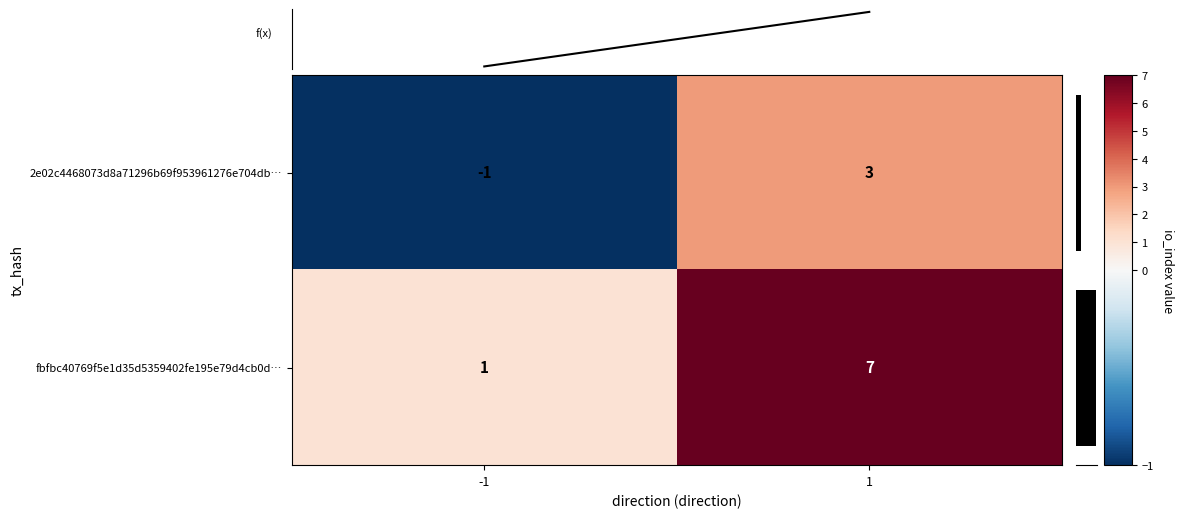

What is the sum of the mean io_index values at 1 and -1?

5